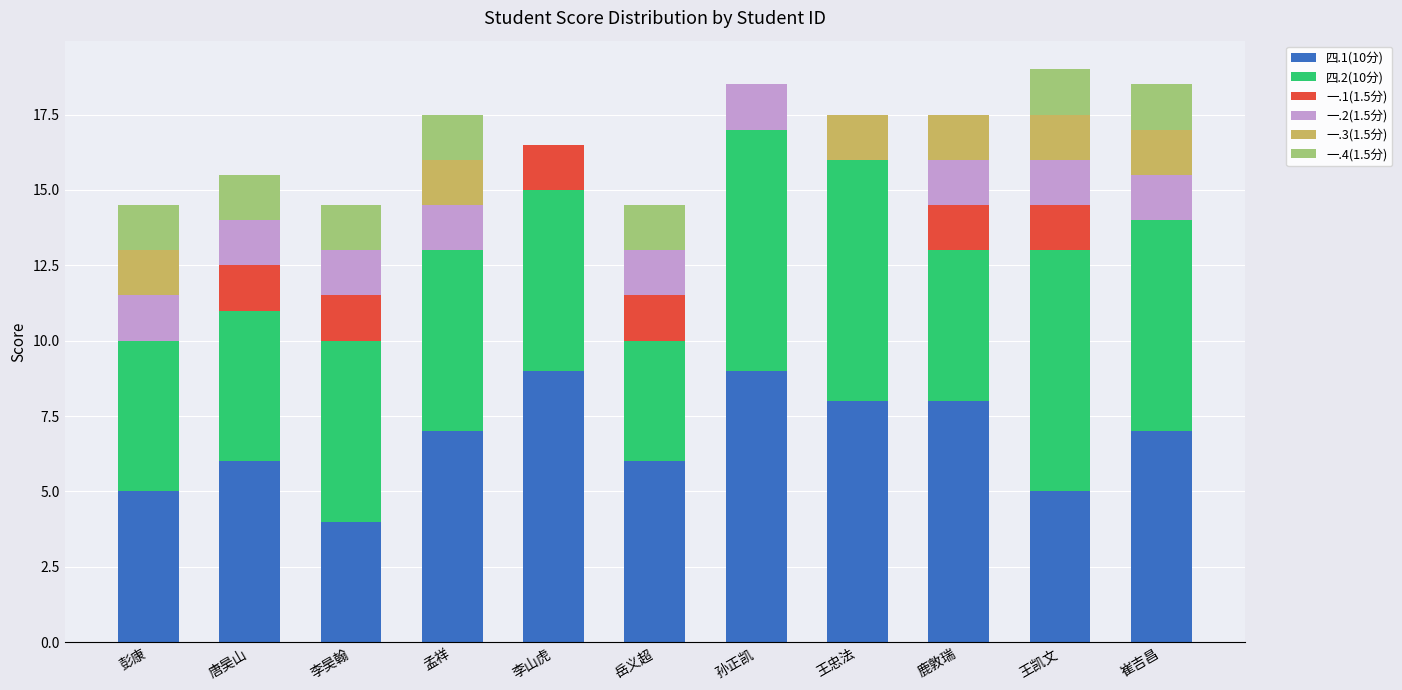

What is the total value across all series at 鹿敦瑞?

17.5